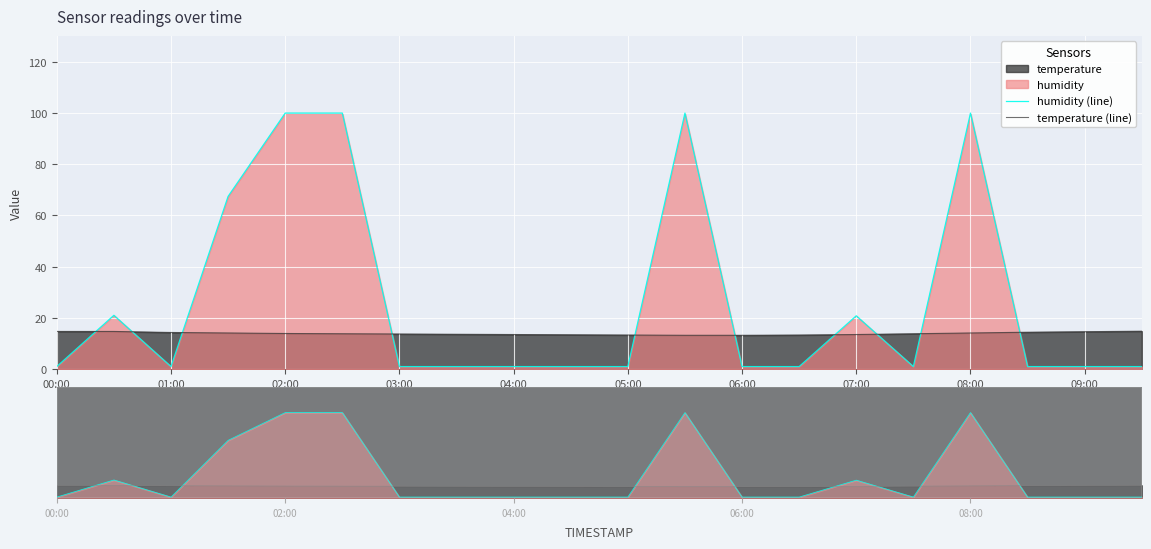

What is the difference between the maximum and minimum values in the temperature (line) series?

1.6